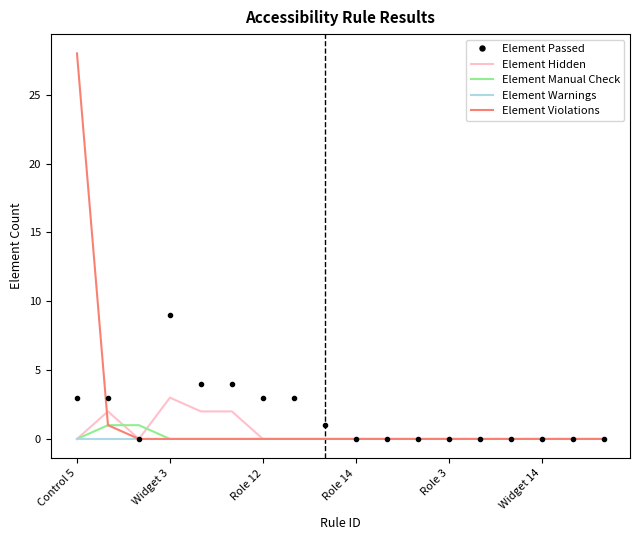

What is the maximum value shown in the chart?

28